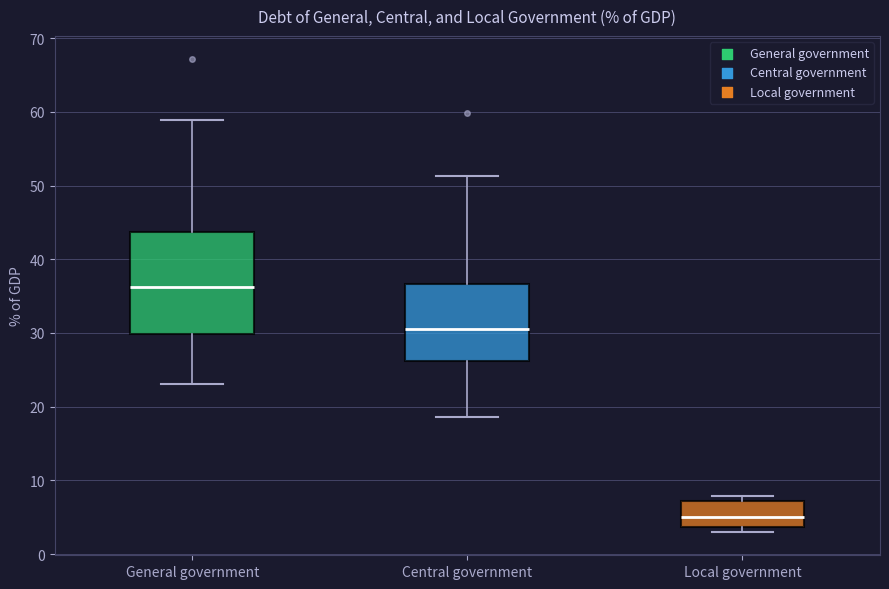

Where is the lower edge of the box for Local government on the y-axis? The values are not printed on the chart, so give them approximately, as read against the axis.

4